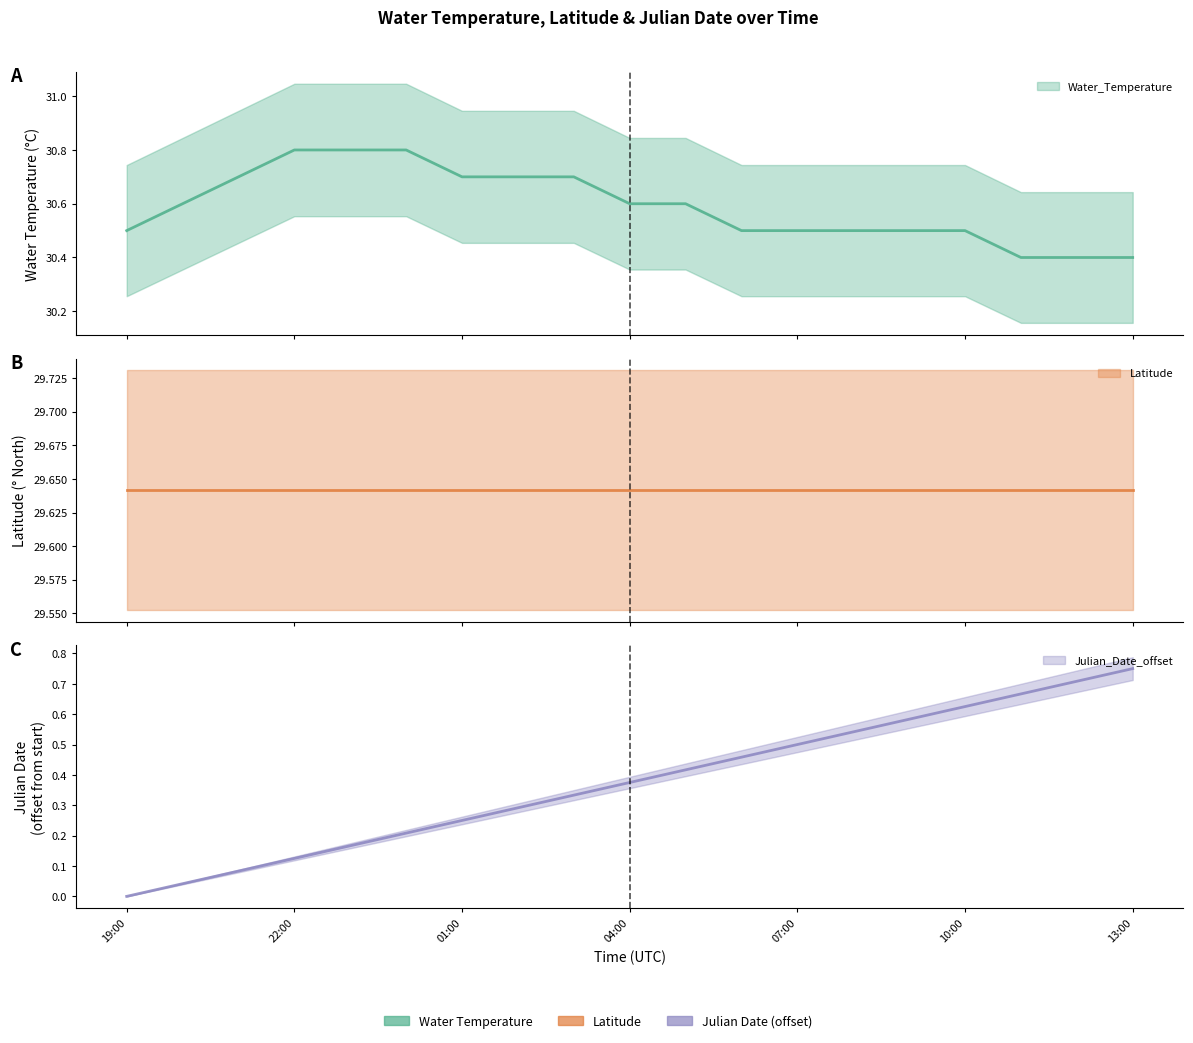

The Julian_Date_offset series shows 0.6 at 1981-08-14 09:00. True or false?

True